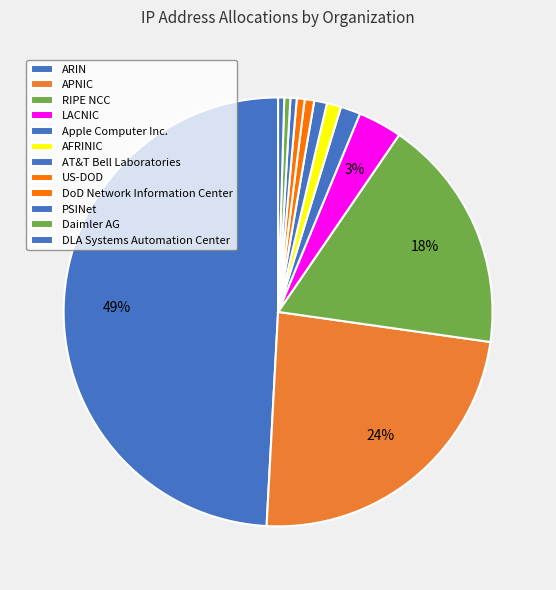

How many slices are in this pie chart?

12